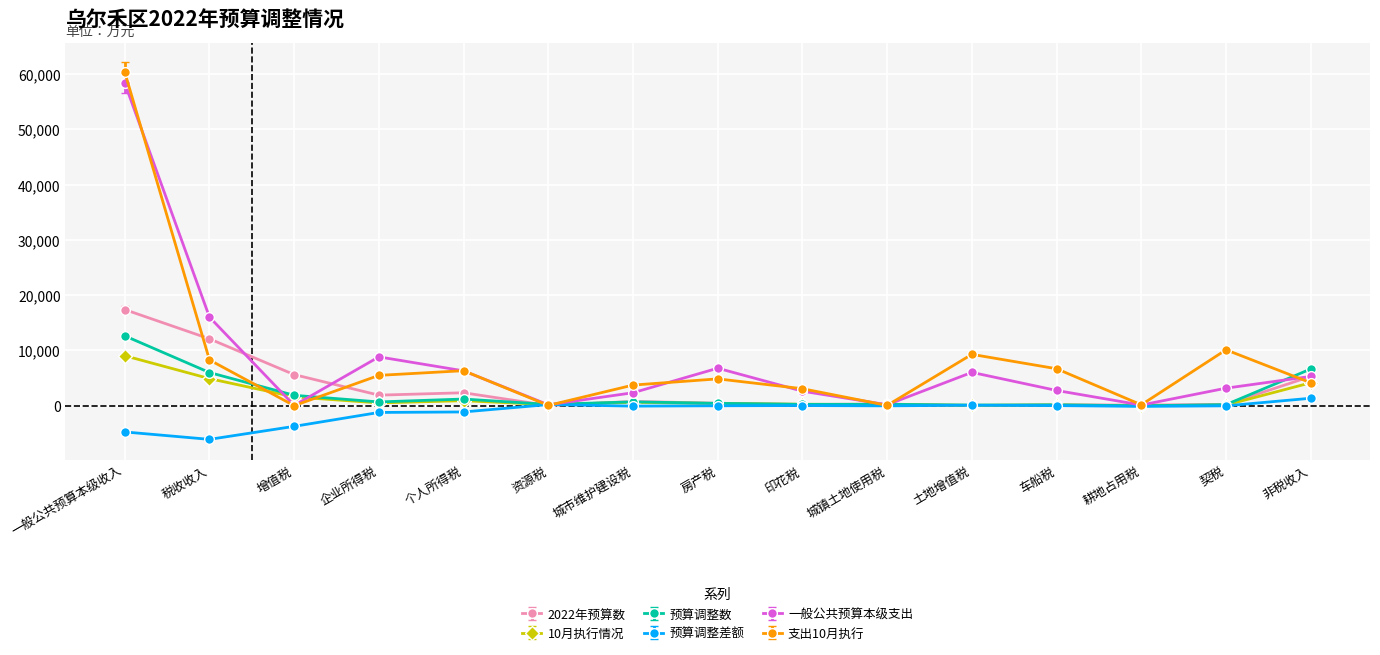

What is the label of the 2nd point from the left?

税收收入